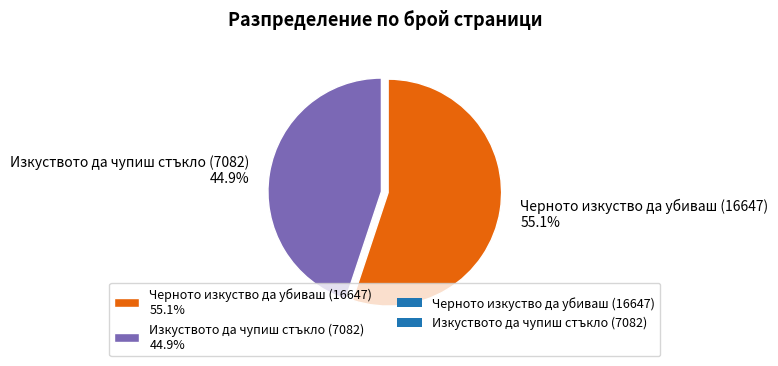

Which category has the smallest portion of the pie?

Изкуството да чупиш стъкло (7082)